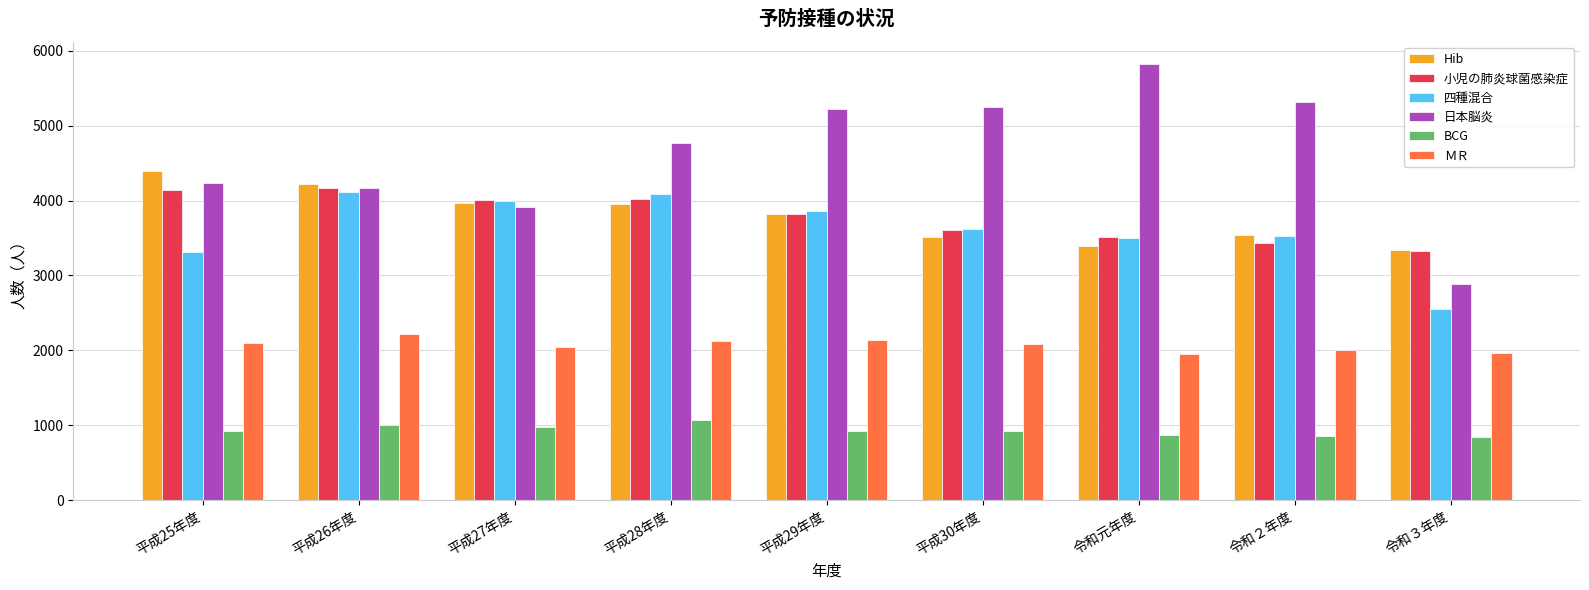

At which label does ＭＲ first exceed 2084?

平成25年度